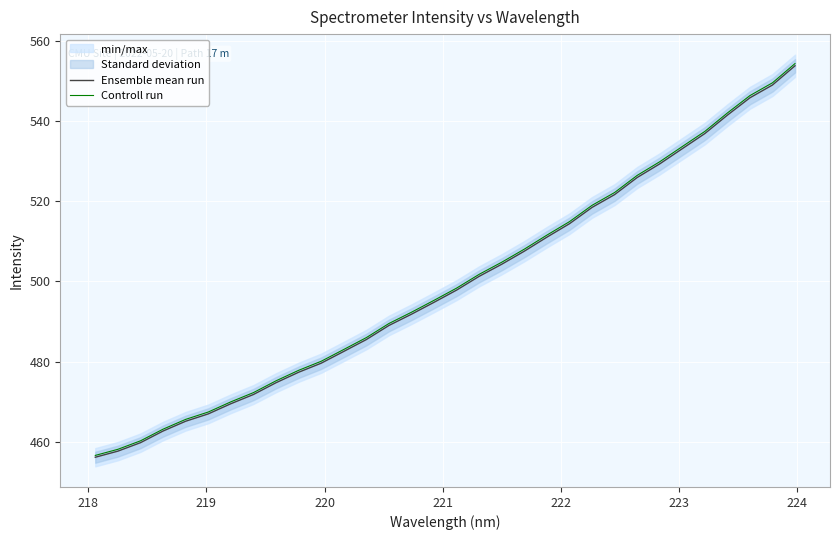

What is the lowest value of the Ensemble mean run series?

456.1